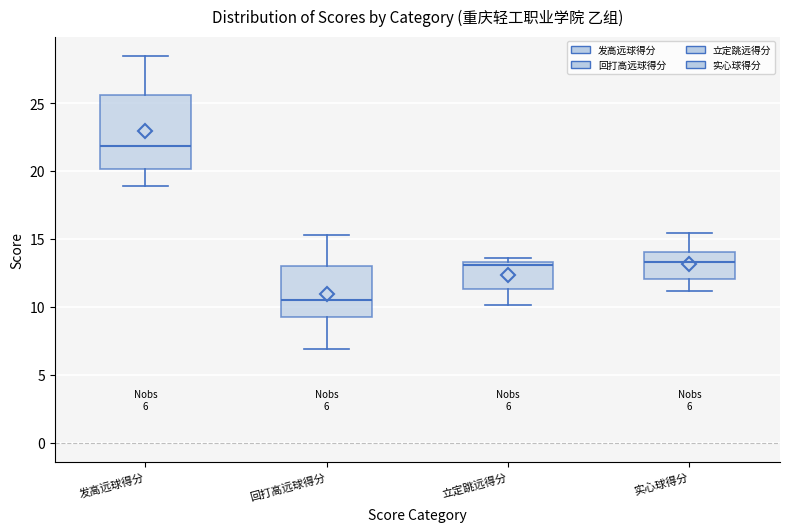

Which box has the lowest median line?

回打高远球得分